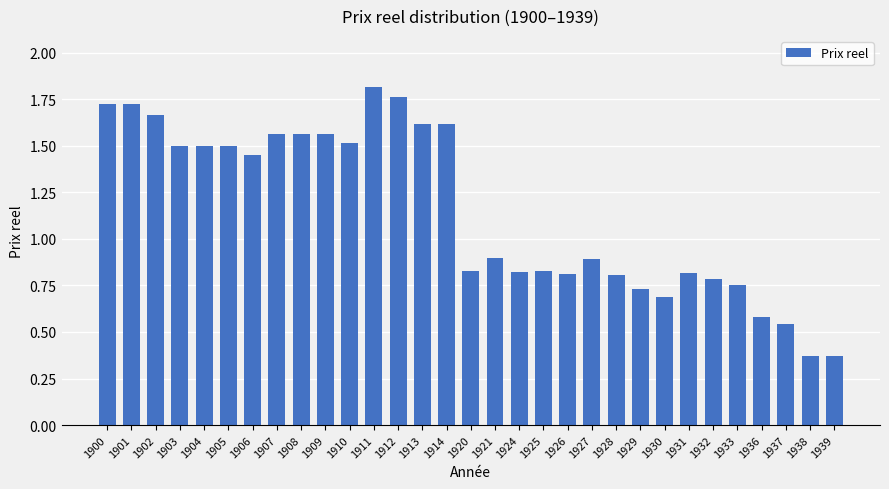

The value at 1925 is 0.8. True or false?

True